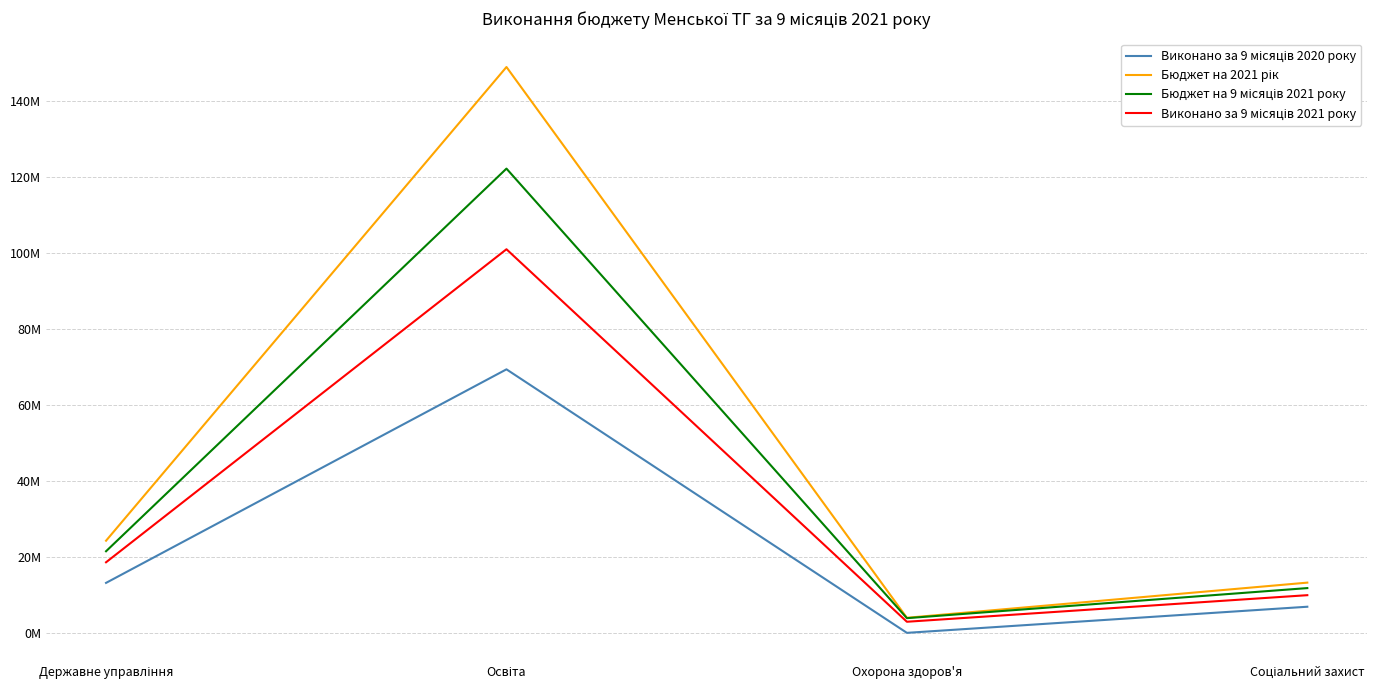

Does the chart have visible grid lines?

Yes